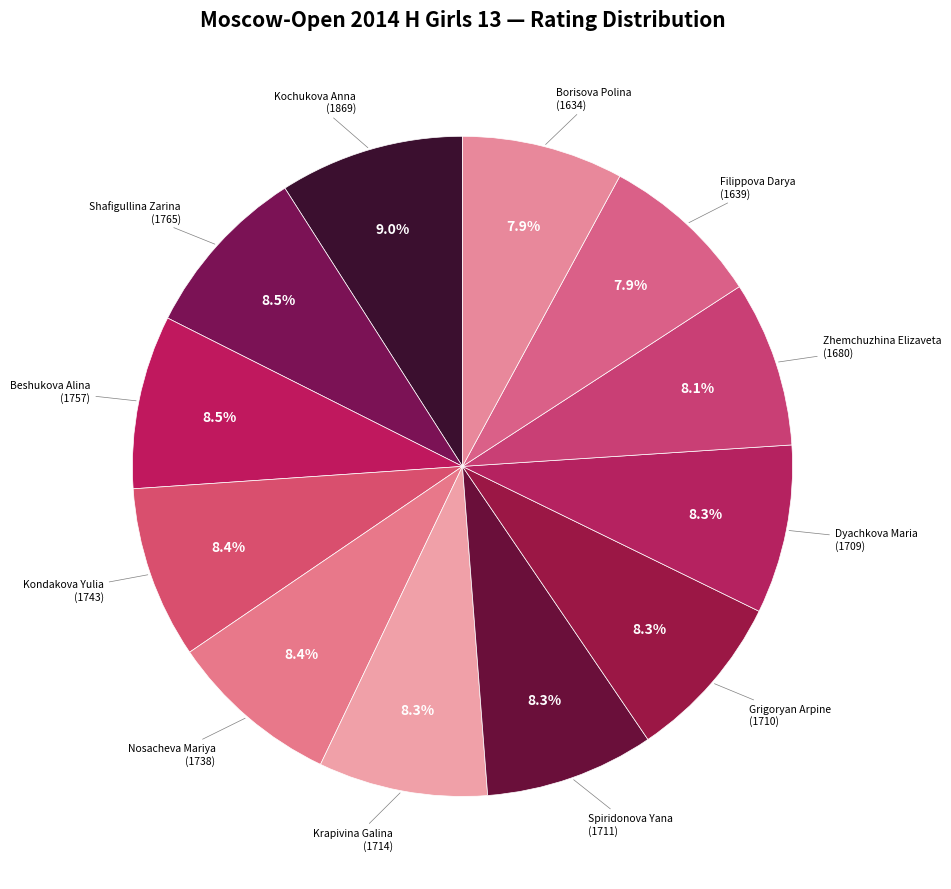

Is there any slice that represents more than half of the pie?

No